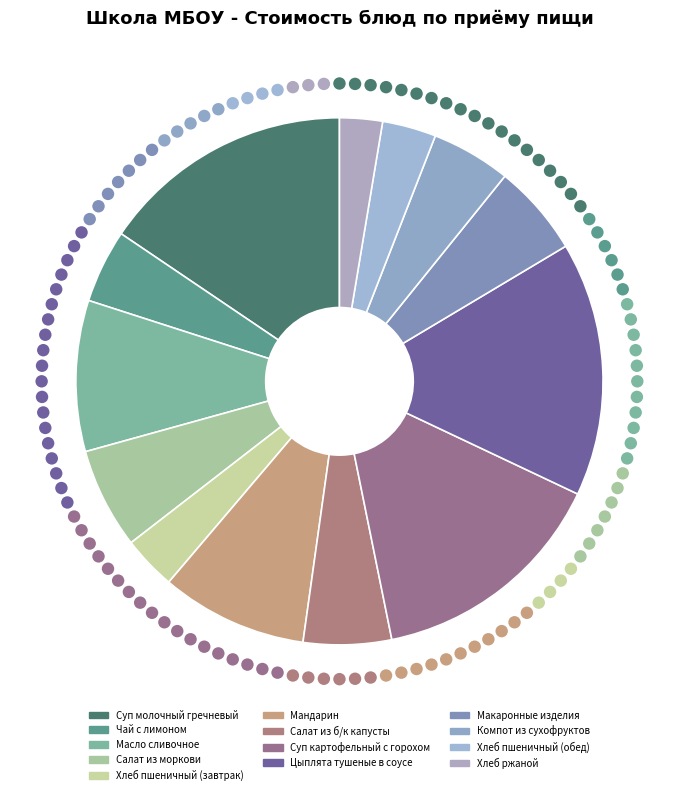

Between Суп молочный гречневый and Цыплята тушеные в соусе, which is larger?

Цыплята тушеные в соусе